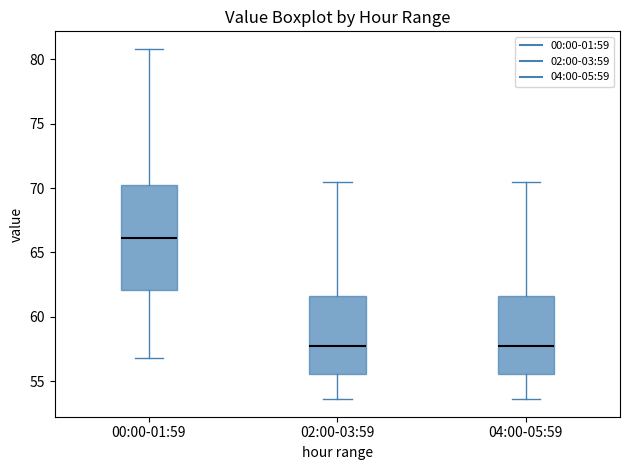

Reading left to right, transcribe this box plot: for each box, give where its median line is, the range the box spans, and where its two whiskers end, as read against the y-axis. The values are not printed on the chart, so give them approximately, as read against the axis.

00:00-01:59: median 66.0, box 62.0 to 70.5, whiskers 57.0 to 81.0
02:00-03:59: median 58.0, box 55.5 to 61.5, whiskers 53.5 to 70.5
04:00-05:59: median 58.0, box 55.5 to 61.5, whiskers 53.5 to 70.5